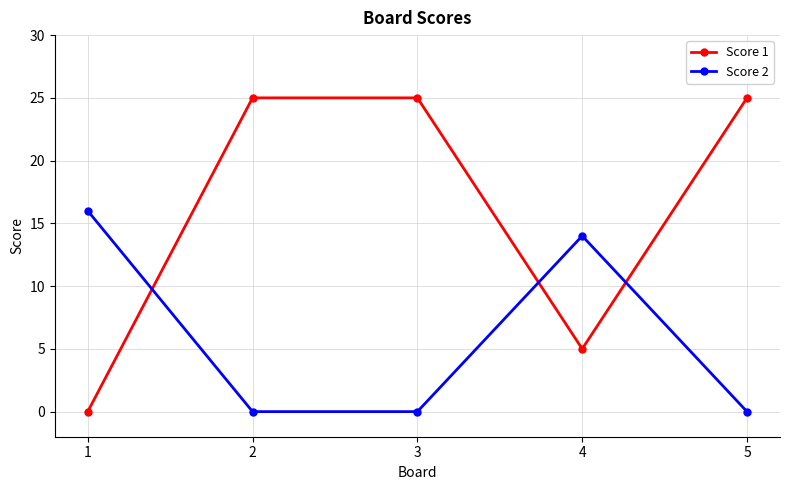

Reading right to left, list all the values displayed in this chart.

Score 1: 25	5	25	25	0
Score 2: 0	14	0	0	16